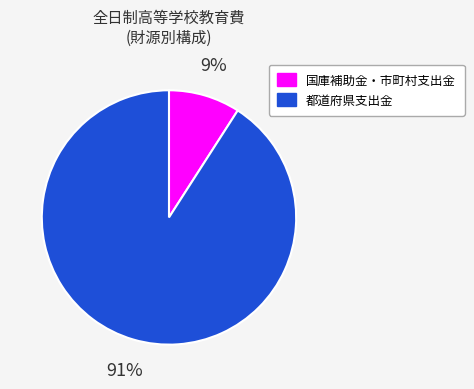

Do 都道府県支出金 and 国庫補助金・市町村支出金 together represent more than half of the pie?

Yes